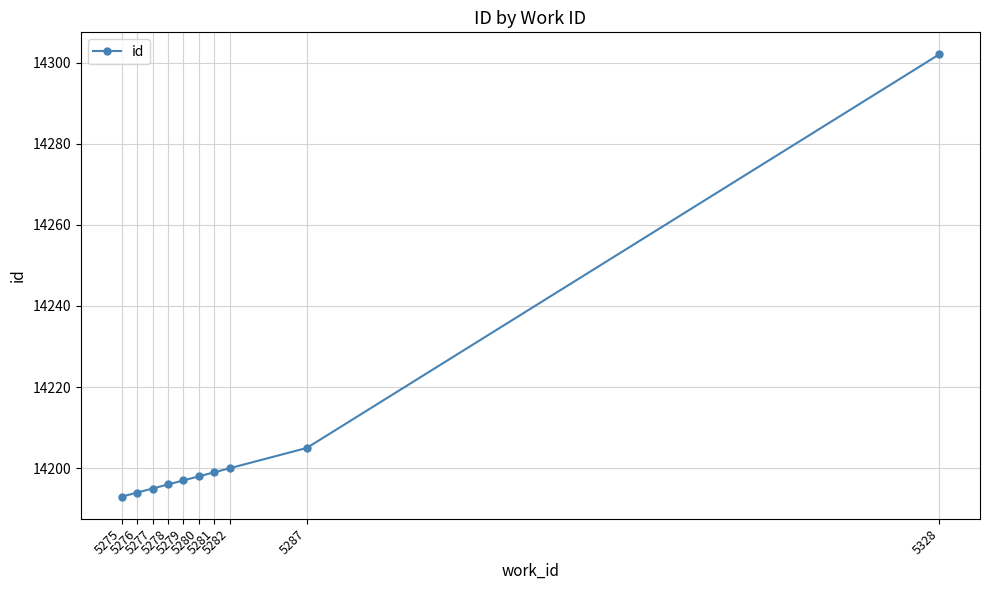

What is the difference between the values at 5328 and 5280?

104